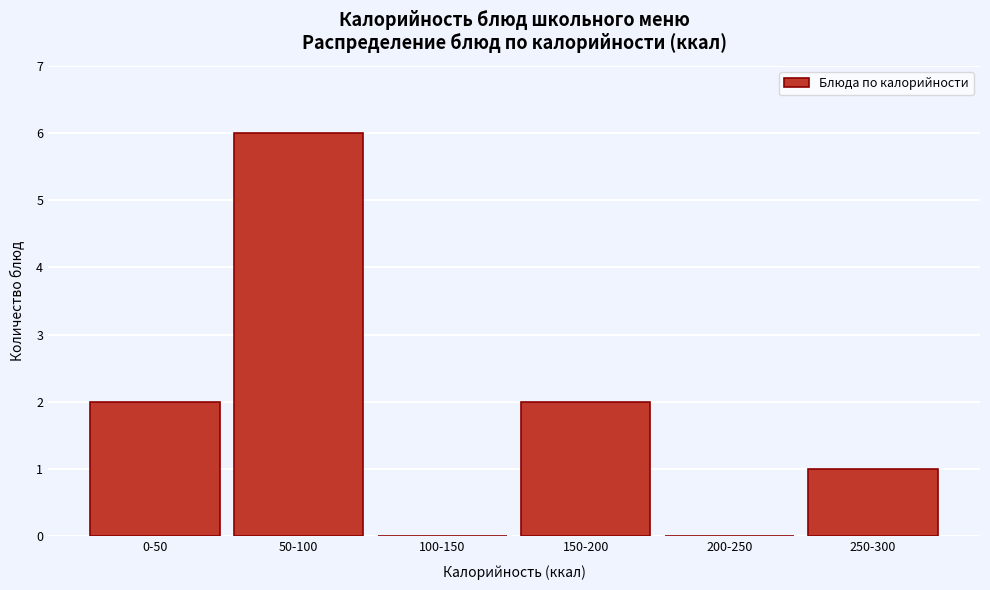

Reading left to right, what are all the values shown in this chart?

0-50=2	50-100=6	100-150=0	150-200=2	200-250=0	250-300=1